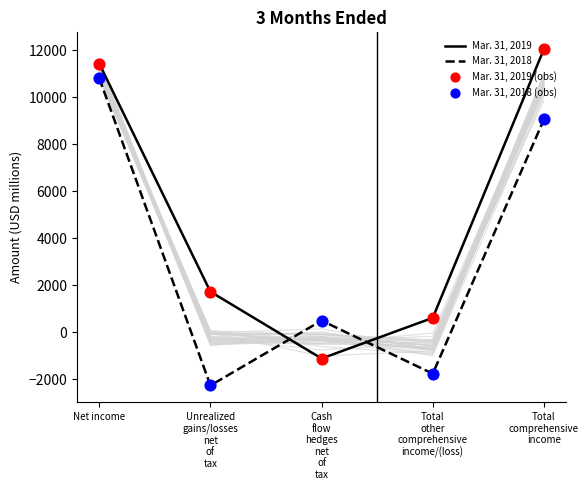

Which series reaches the minimum Y coordinate?

Mar. 31, 2018